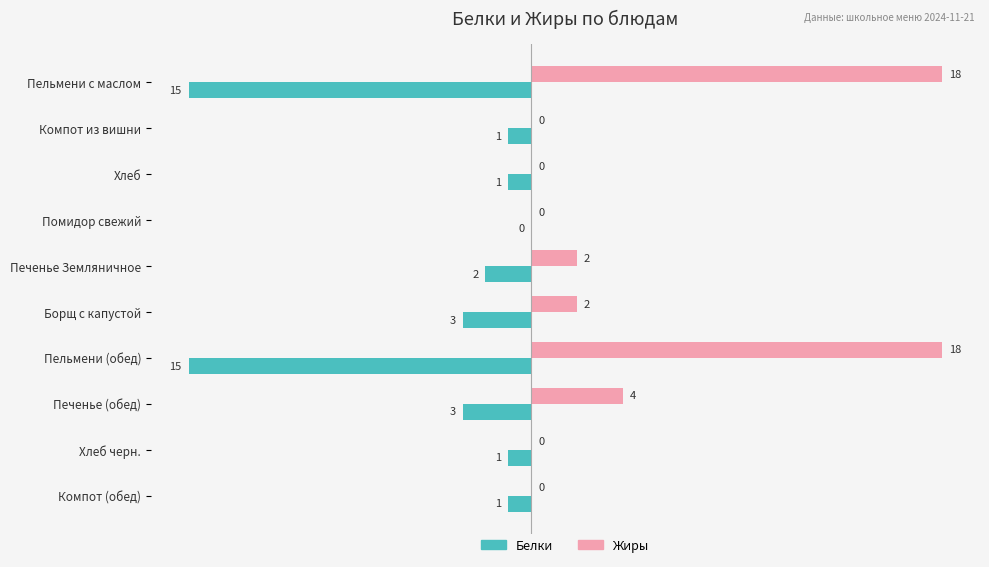

Is it true that Белки equals -27 at Пельмени с маслом?

False